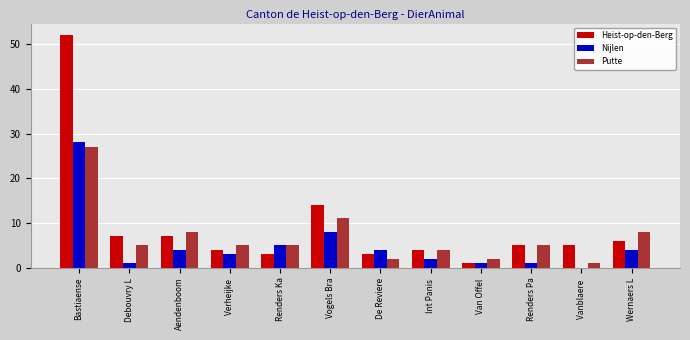

The value of Nijlen at Aendenboom is 4. True or false?

True